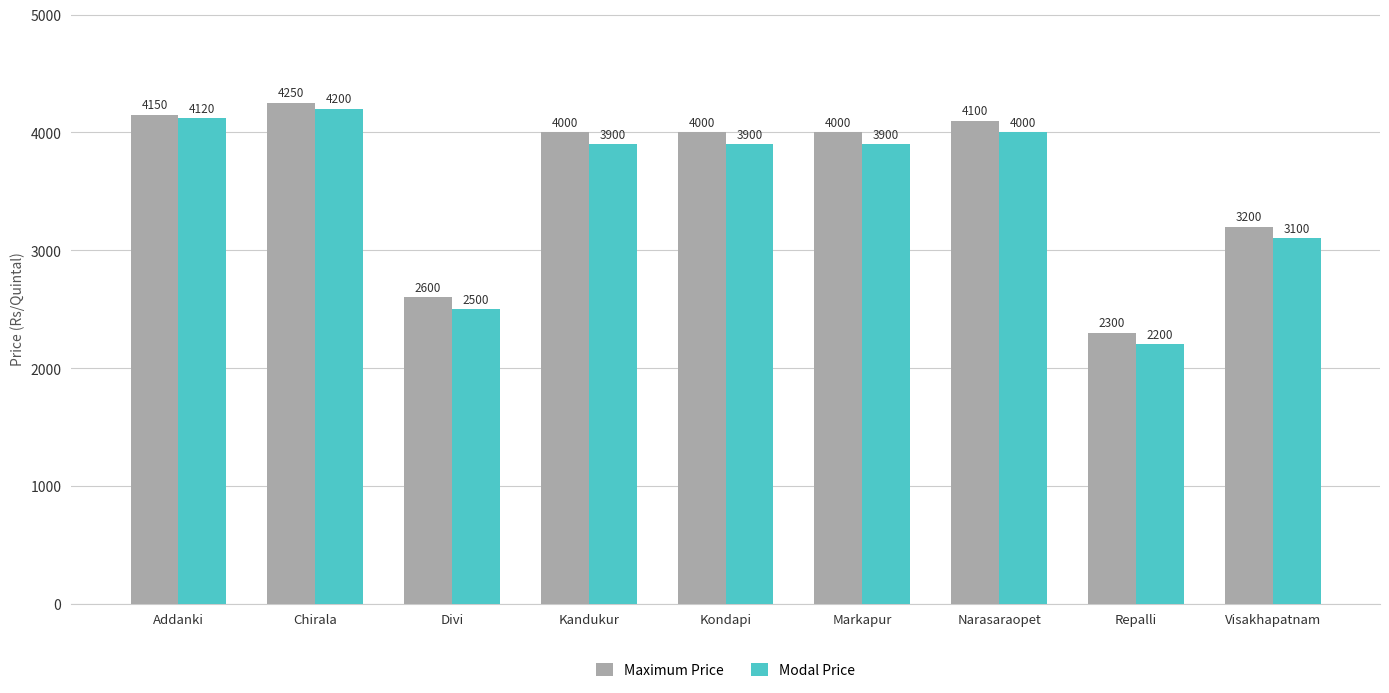

At which label does Maximum Price reach its peak?

Chirala